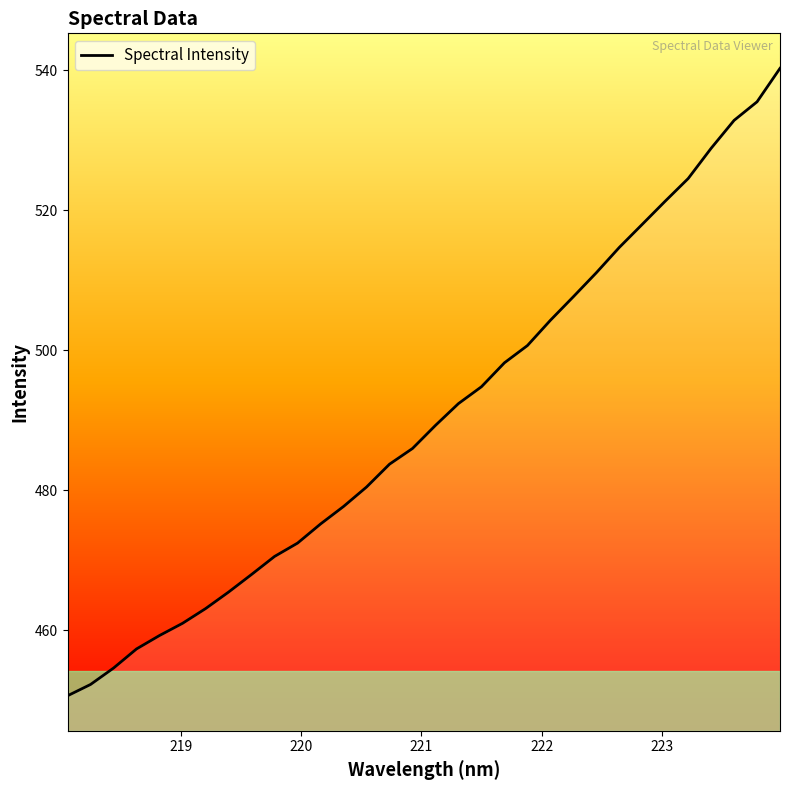

What is the greatest value displayed?

540.3